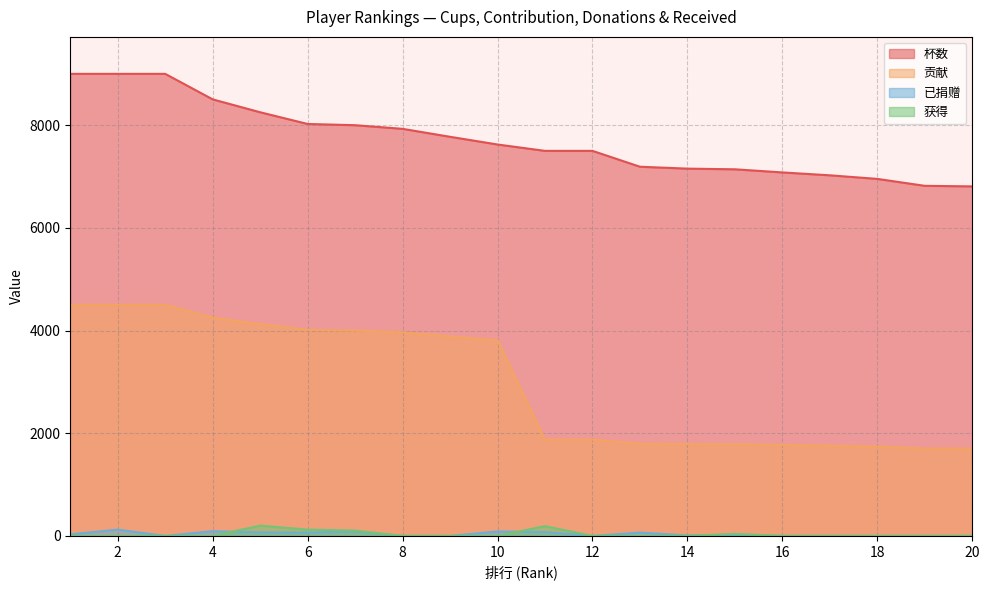

The value of 获得 at 17 is 112. True or false?

False